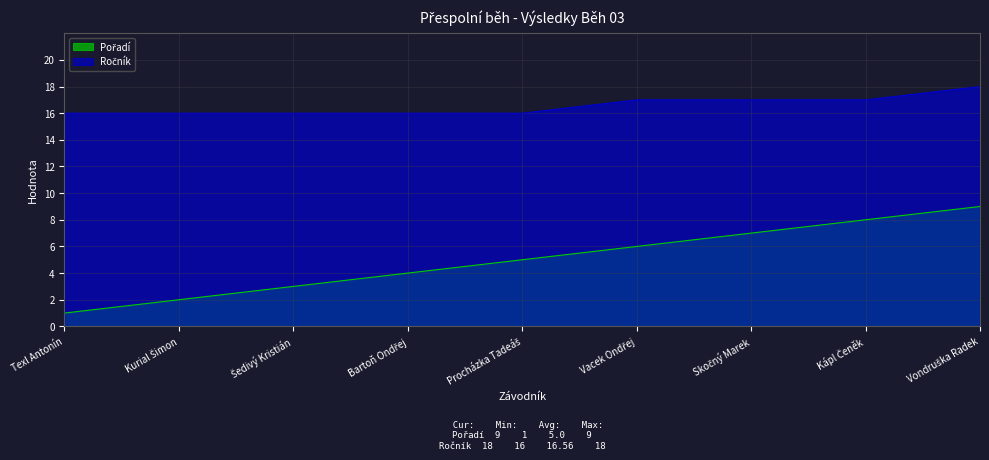

What is the sum of the Ročník values at Procházka Tadeáš and Šedivý Kristián?

32